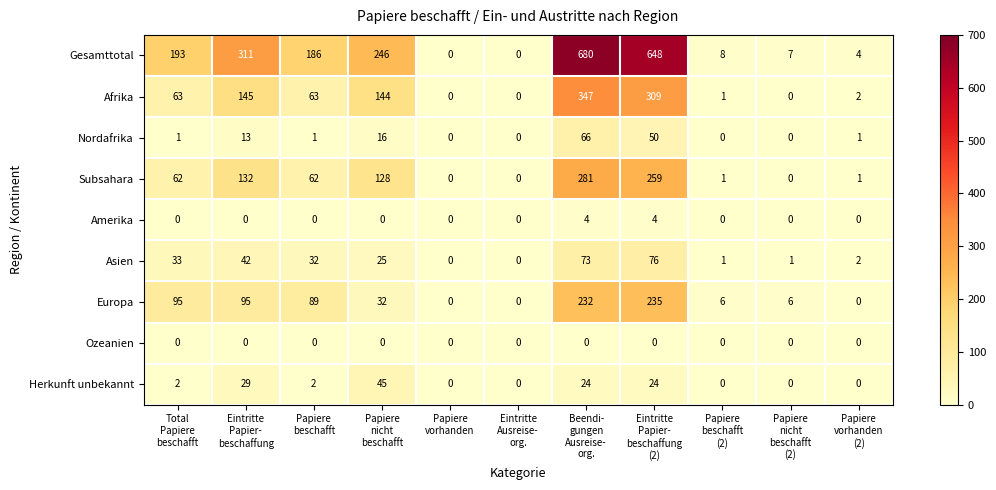

What is the difference between the second highest and minimum values in the Nordafrika series?

50